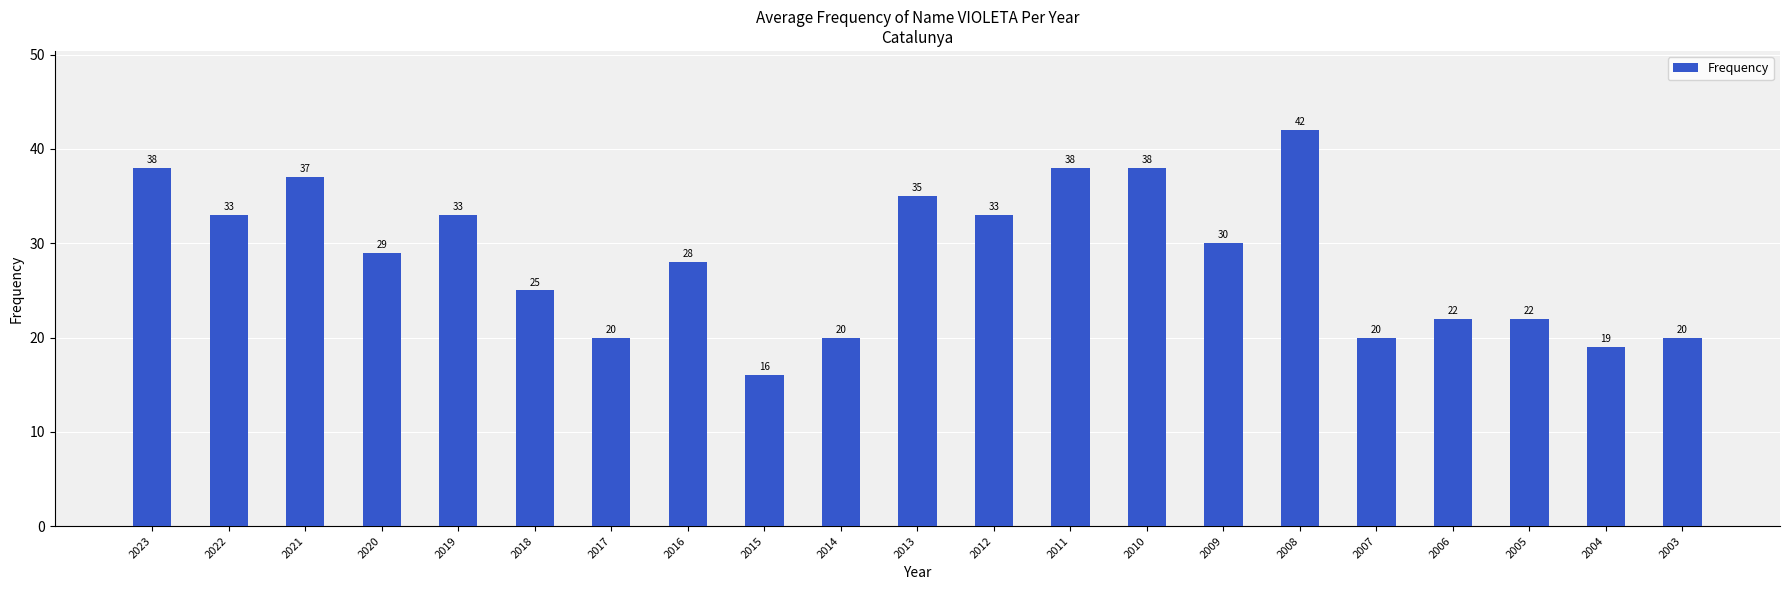

How many data points does each series have?

21